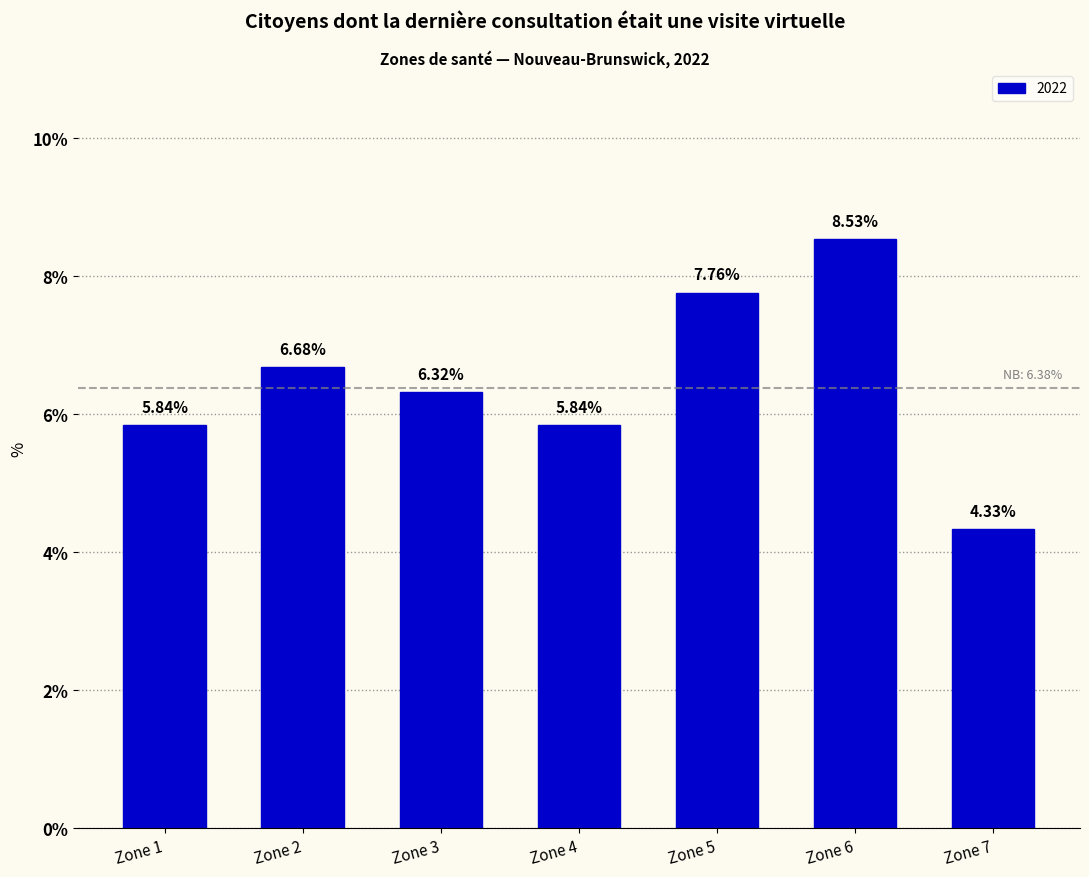

At which label does the data first exceed 6?

Zone 2